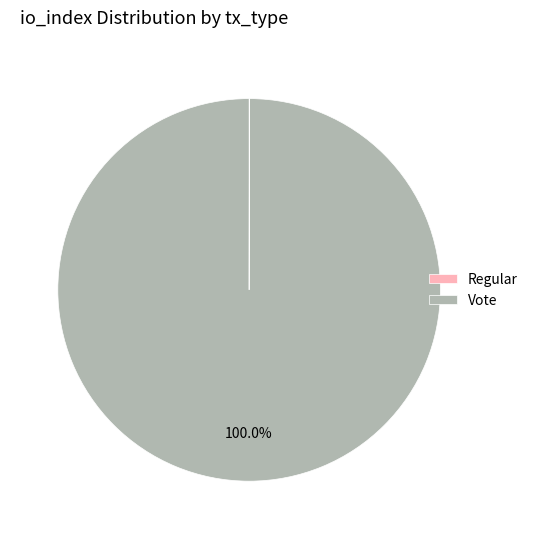

Which slice is the largest?

Vote